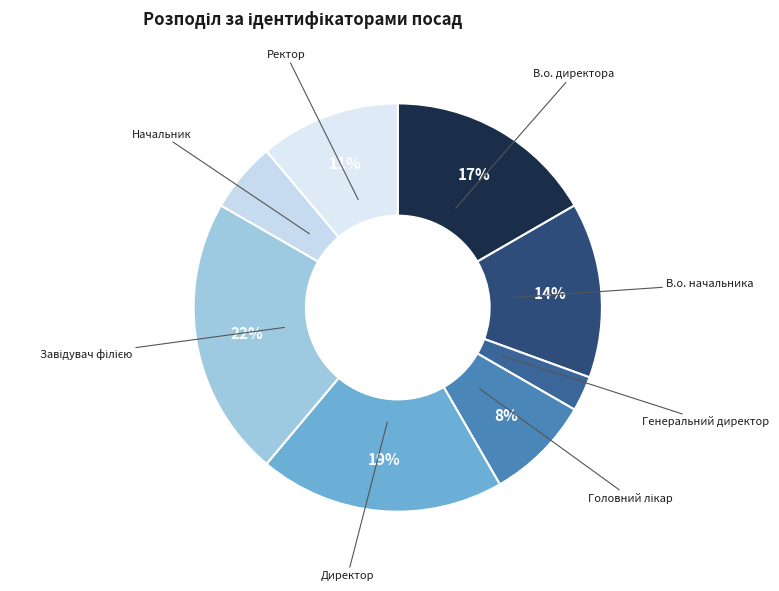

Which category has the smallest portion of the pie?

Генеральний директор